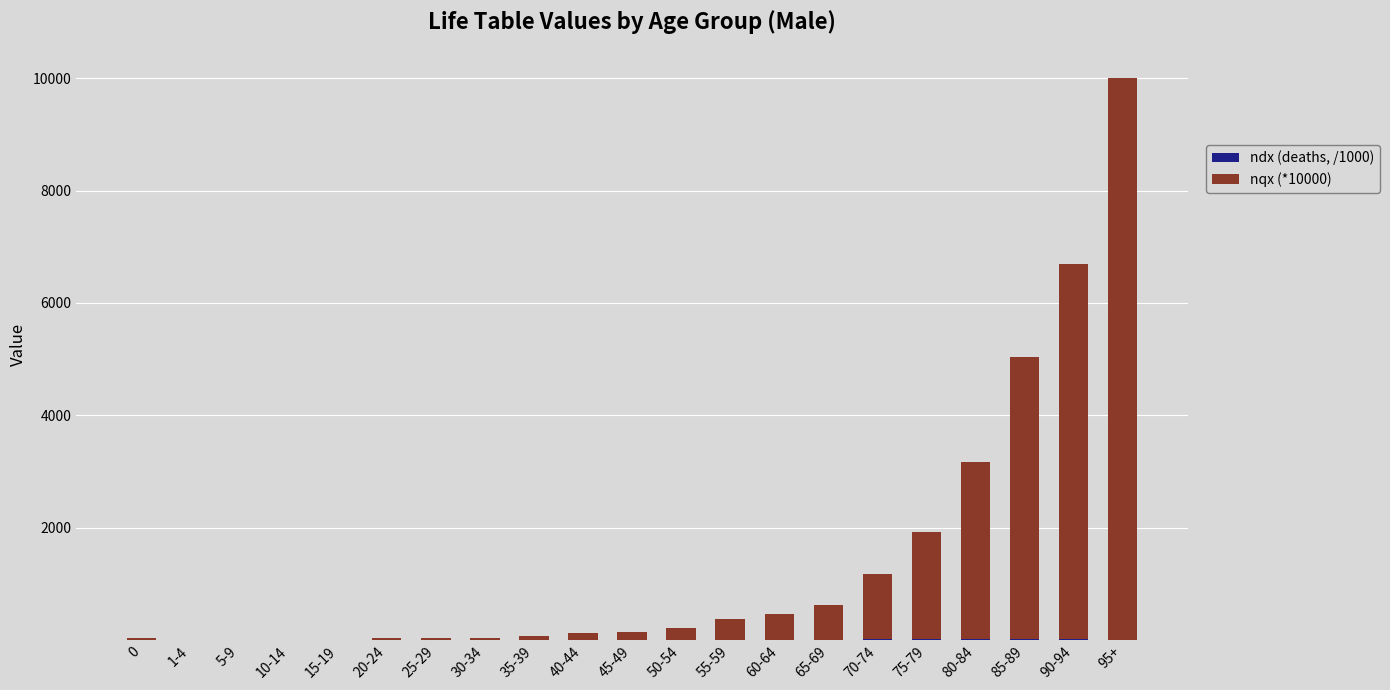

At which category is the sum across all series the highest?

95+